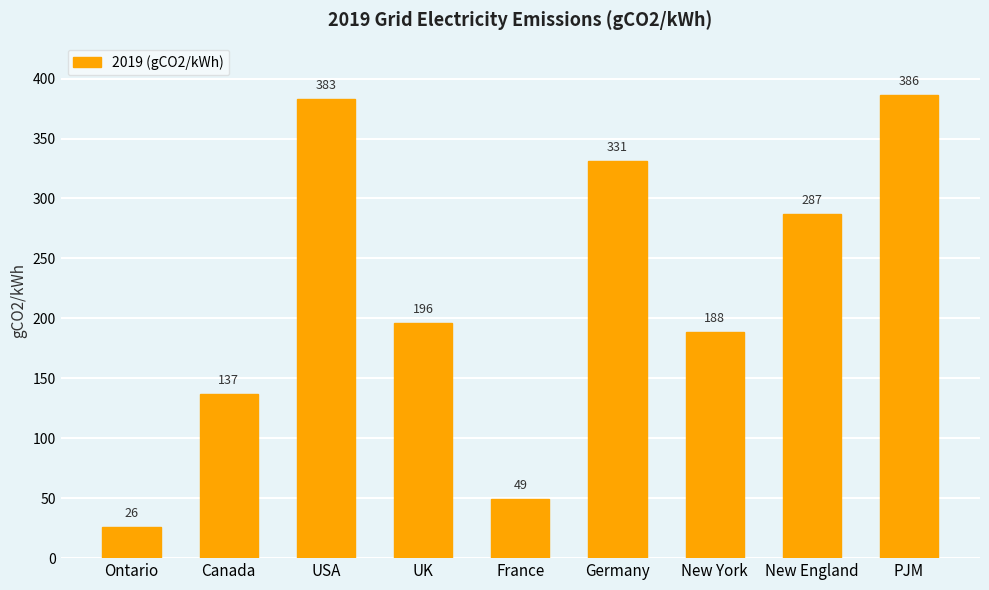

The chart shows a value of 49.0 at France. True or false?

True